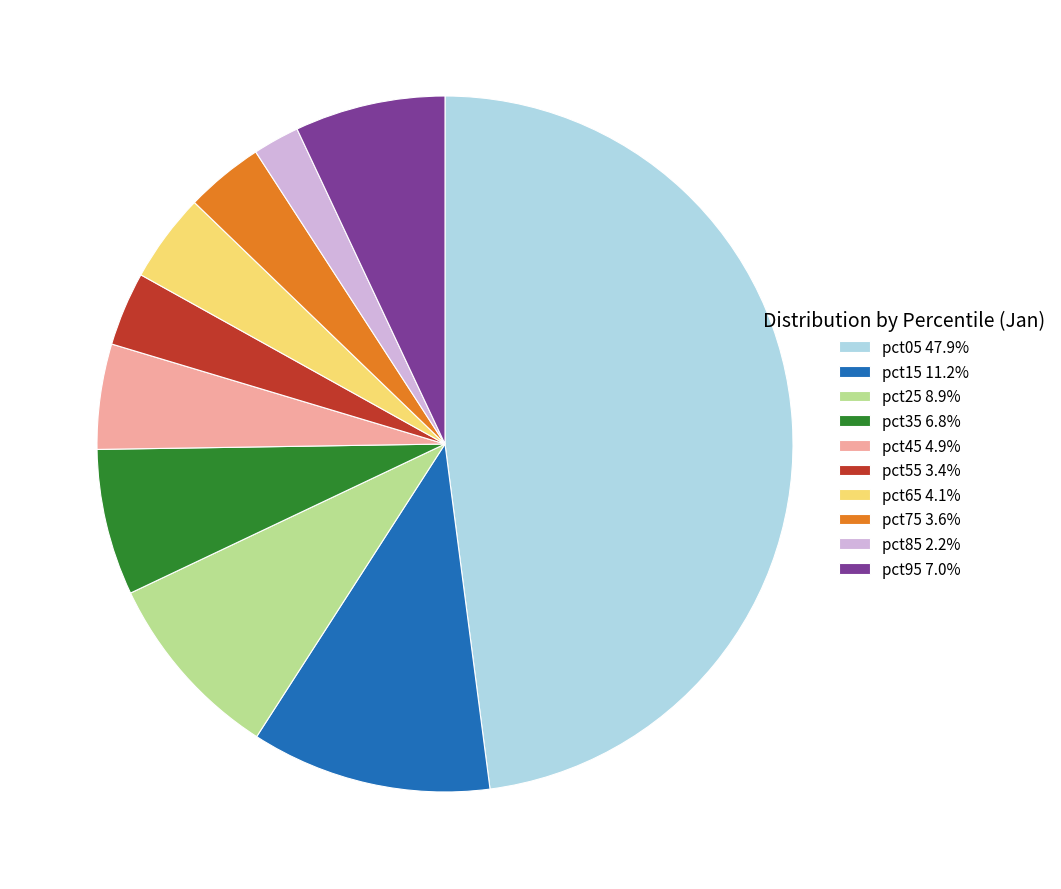

Does any single category account for the majority?

No